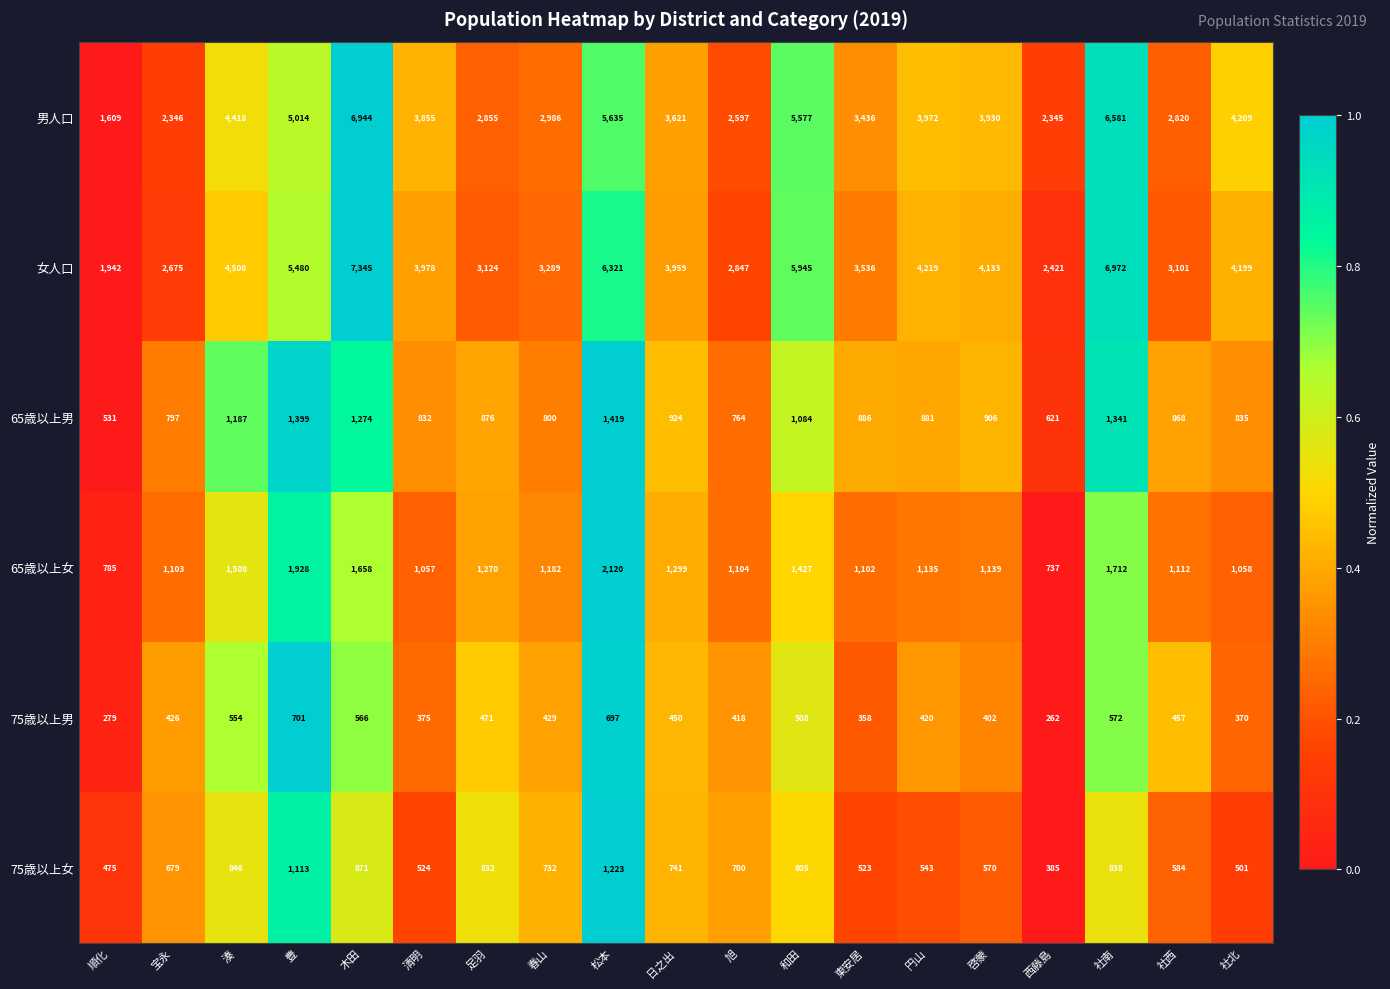

What is the total value across all series at 和田?

15346